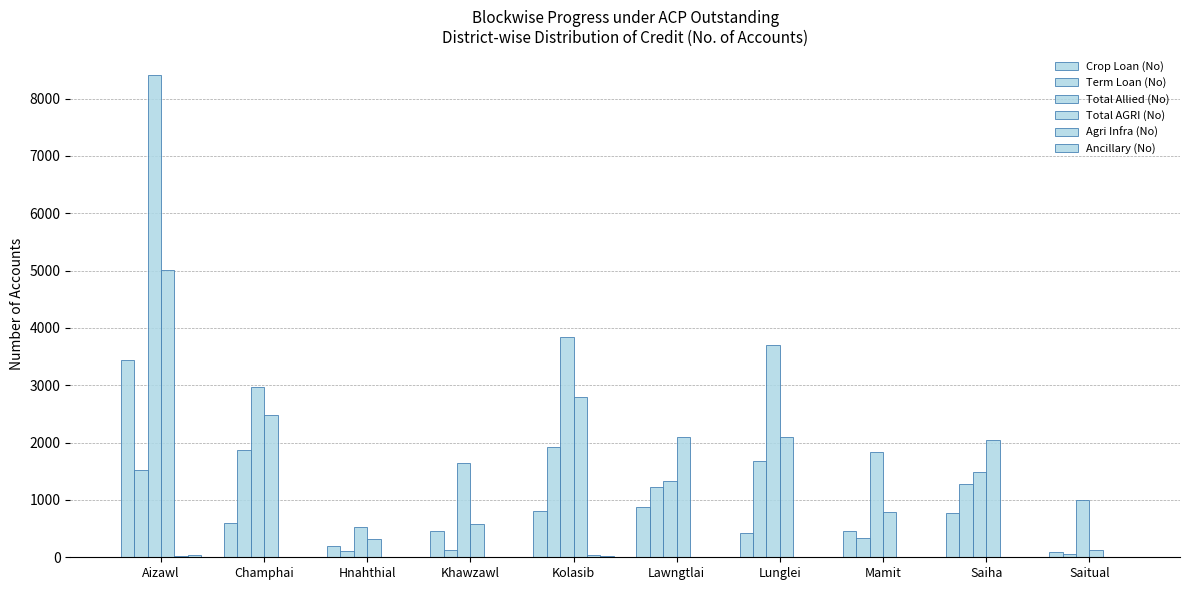

What is the total value across all series at Mamit?

3420